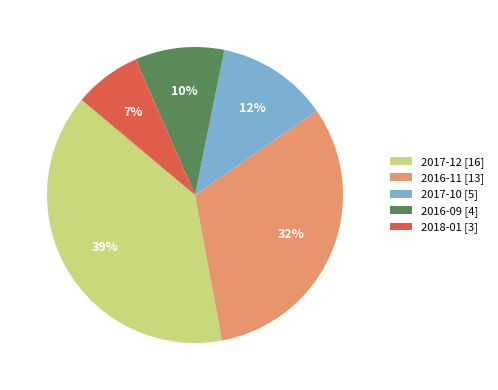

Which has a higher value, 2016-11 [13] or 2017-12 [16]?

2017-12 [16]